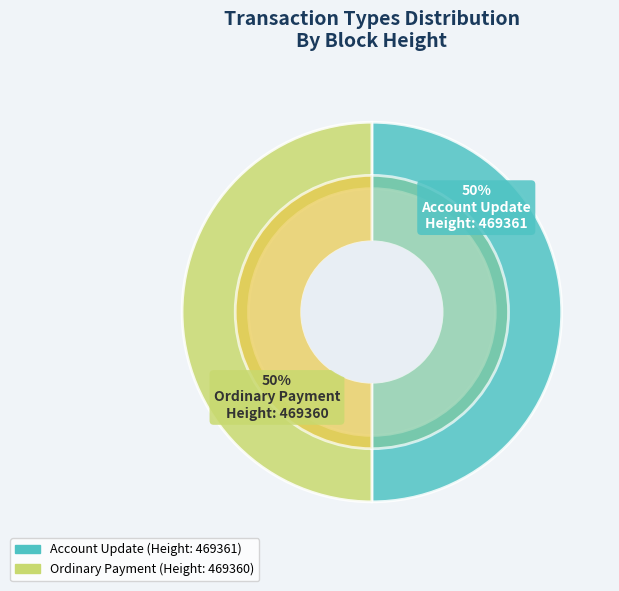

What percentage is the 469360 slice, to the nearest percent?

50%